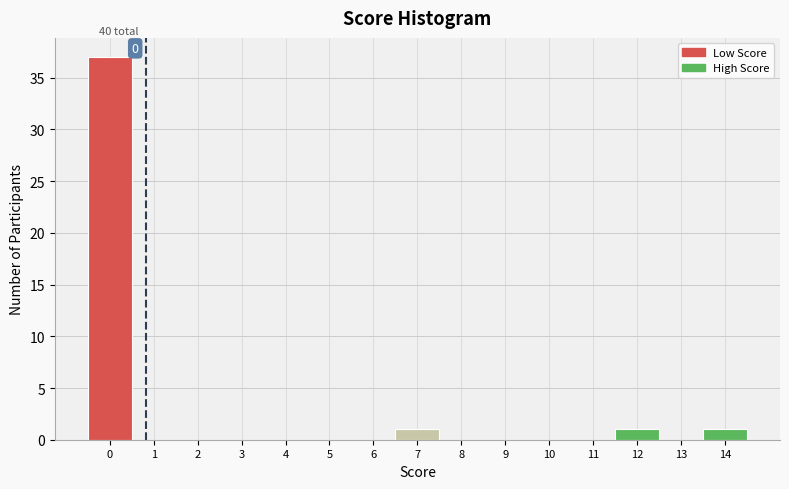

Which range on the x-axis has the tallest bar?

-0.5 to 0.5